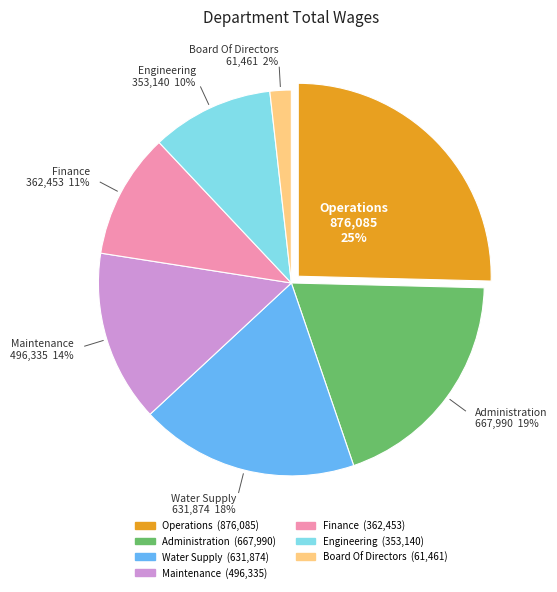

To the nearest percent, what is the average slice percentage?

14%